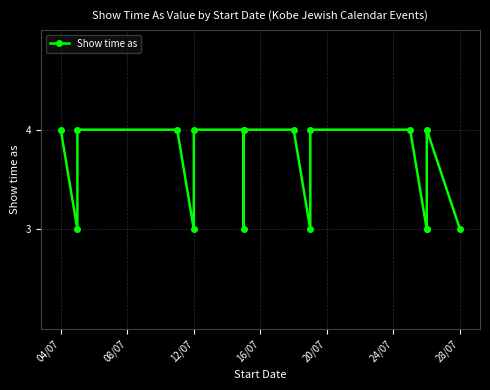

How many lines are shown in the chart?

1